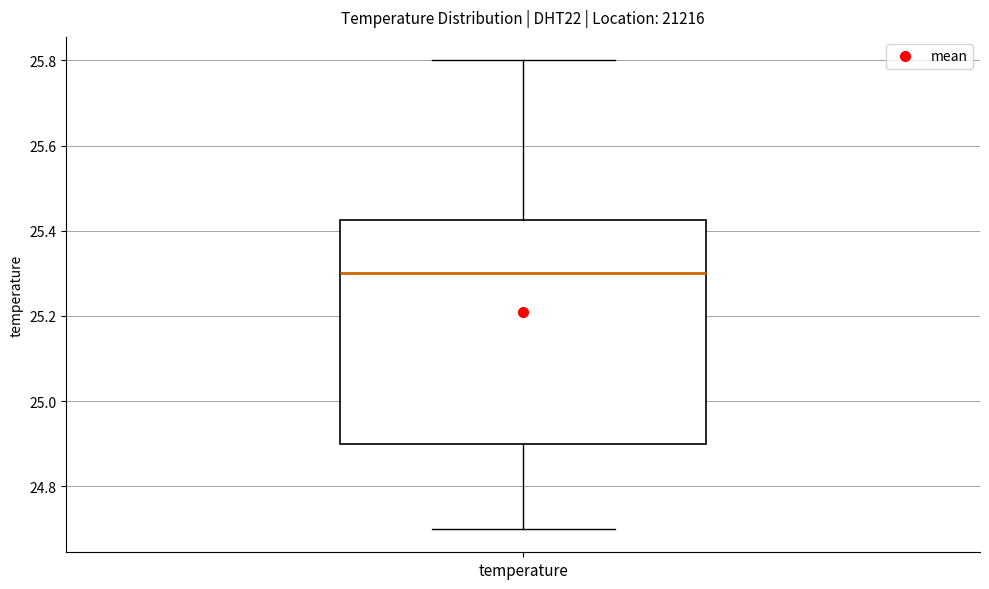

Where does the lower whisker of the box for temperature end on the y-axis? The values are not printed on the chart, so give them approximately, as read against the axis.

24.70